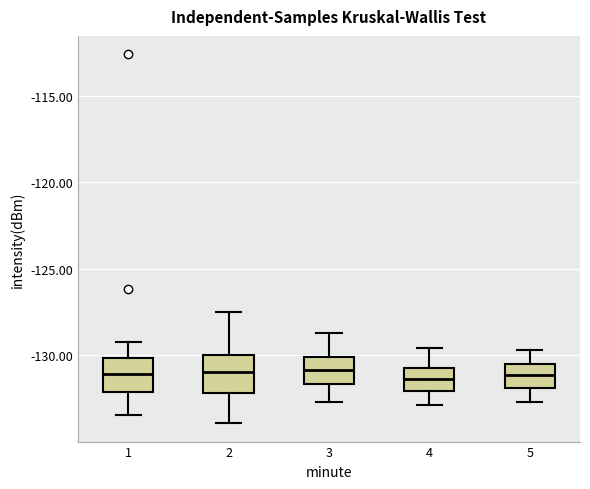

Reading left to right, read every box against the y-axis: the position of its median line, the range the box covers, and the ends of its whiskers. The values are not printed on the chart, so give them approximately, as read against the axis.

1: median -131.0, box -132.0 to -130.0, whiskers -133.5 to -129.0
2: median -131.0, box -132.0 to -130.0, whiskers -134.0 to -127.5
3: median -131.0, box -131.5 to -130.0, whiskers -132.5 to -128.5
4: median -131.5, box -132.0 to -130.5, whiskers -133.0 to -129.5
5: median -131.0, box -132.0 to -130.5, whiskers -132.5 to -129.5